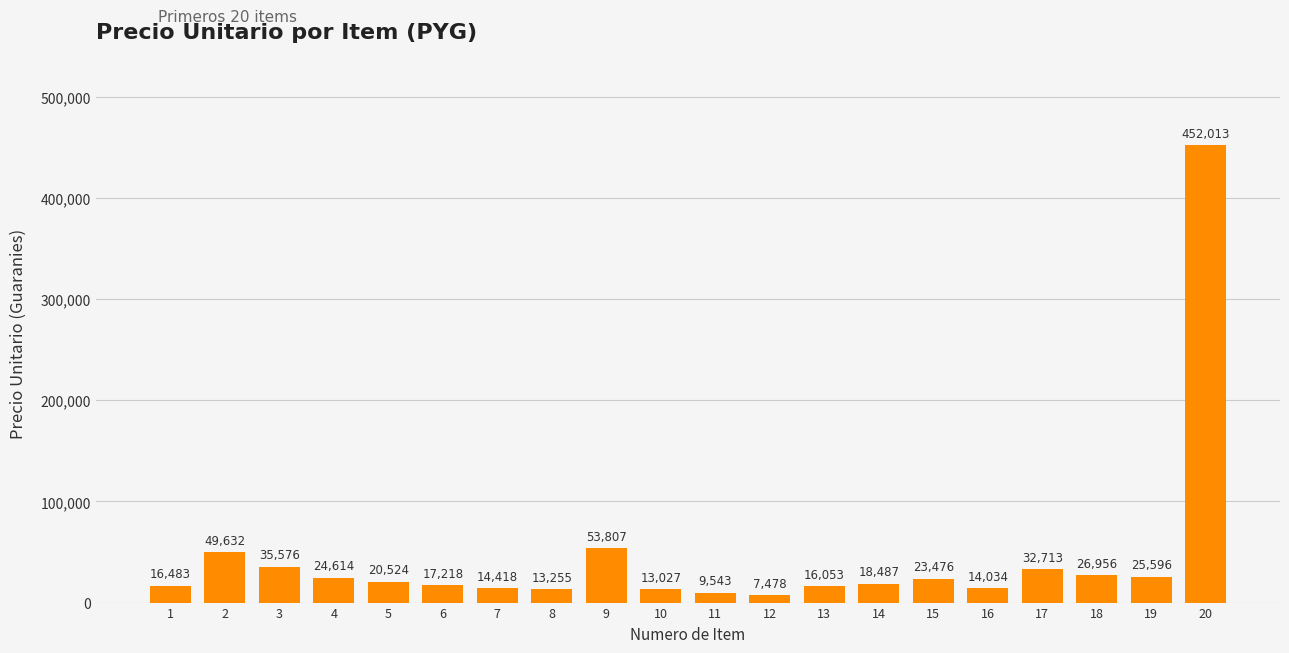

How many series are shown in this chart?

1